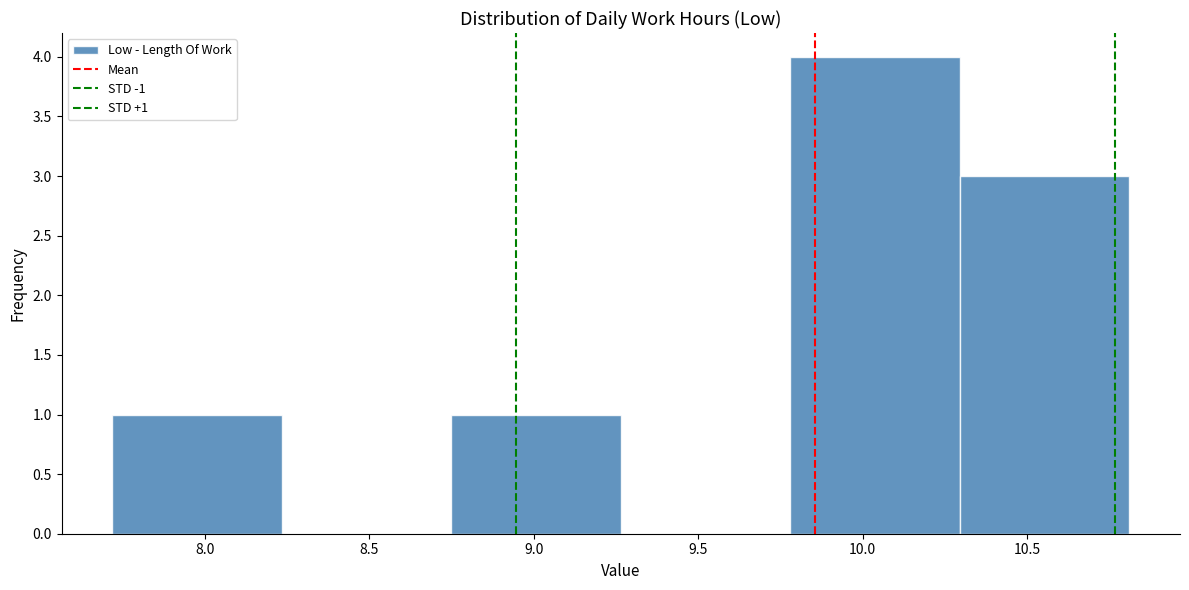

Over which range of the x-axis is the bar tallest?

9.780 to 10.295